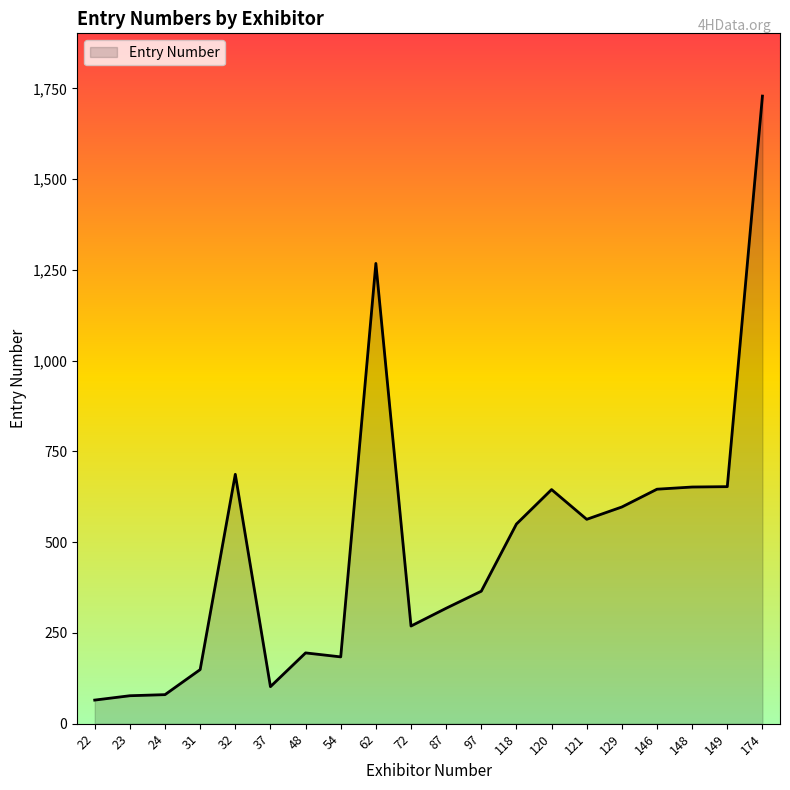

The value at 24 is 80. True or false?

True